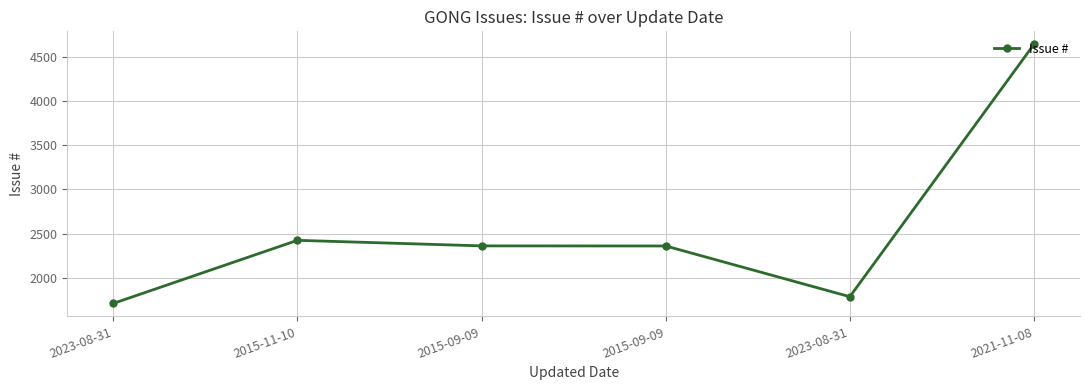

Count the number of data series in this chart.

1